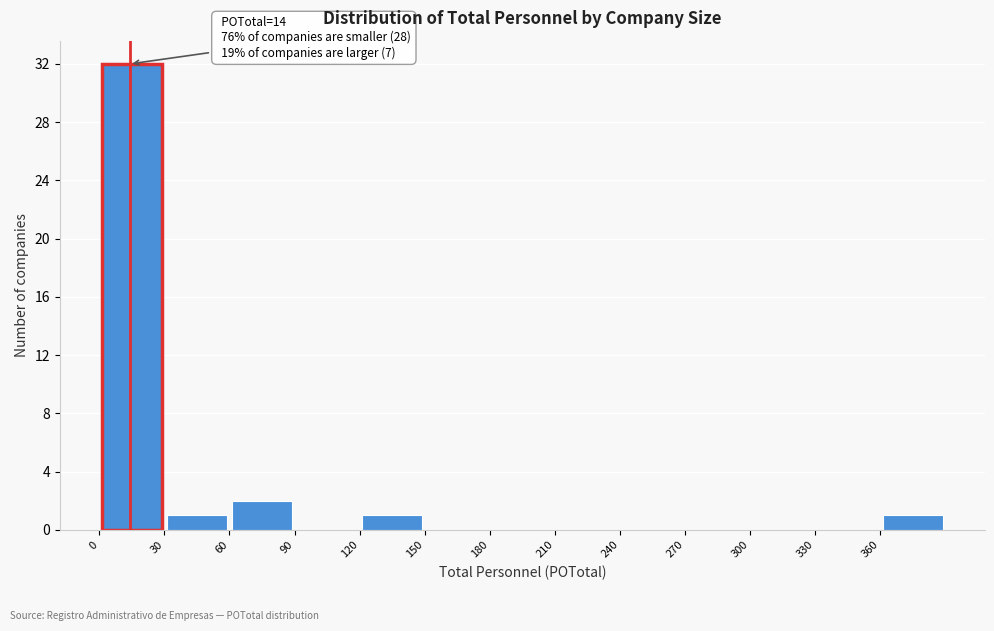

Over which range of the x-axis is the bar tallest?

0 to 30